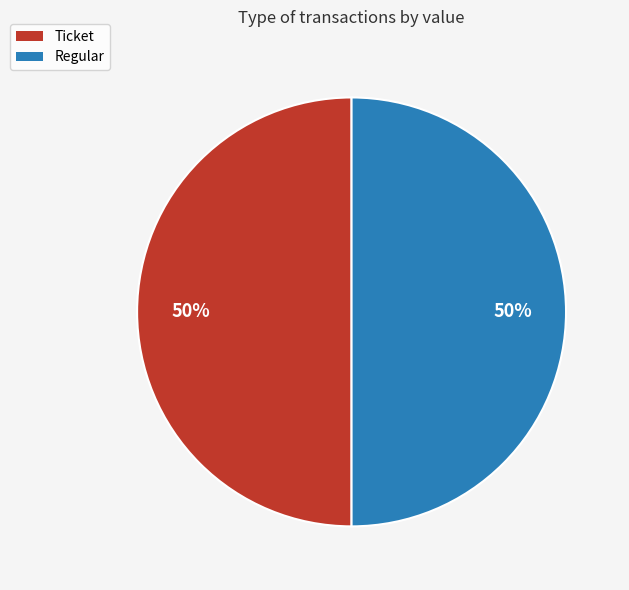

True or false: Regular accounts for 38% of the total.

False